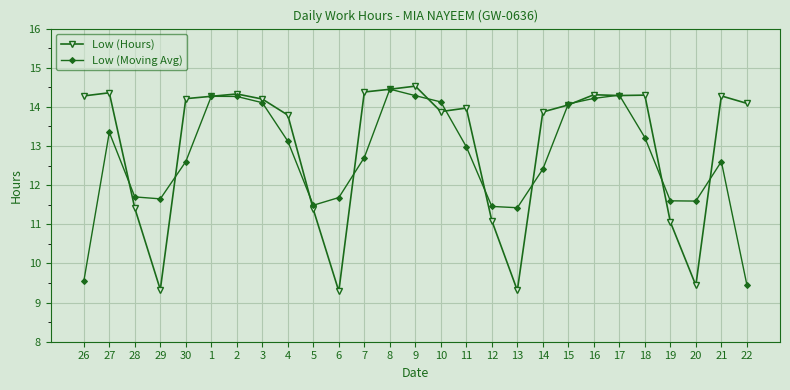

True or false: Low (Moving Avg) and Low (Hours) cross at least once.

True